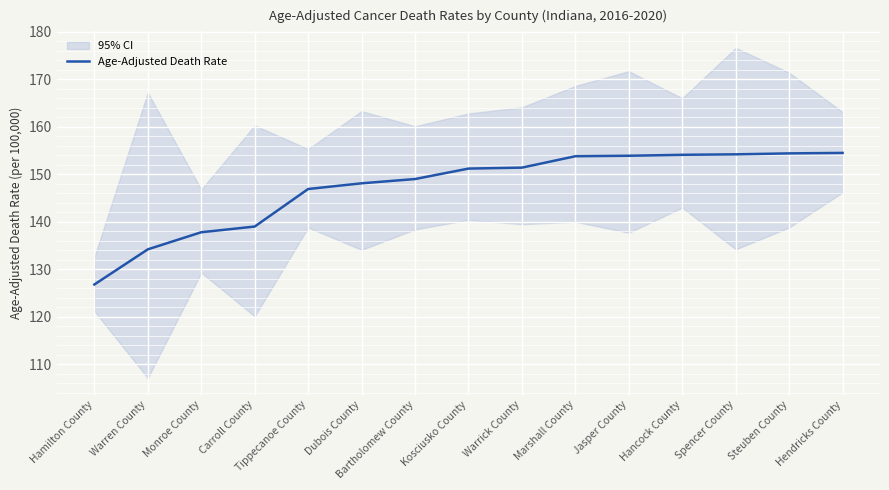

What is the ratio of the value at Carroll County to the value at Steuben County?

0.9